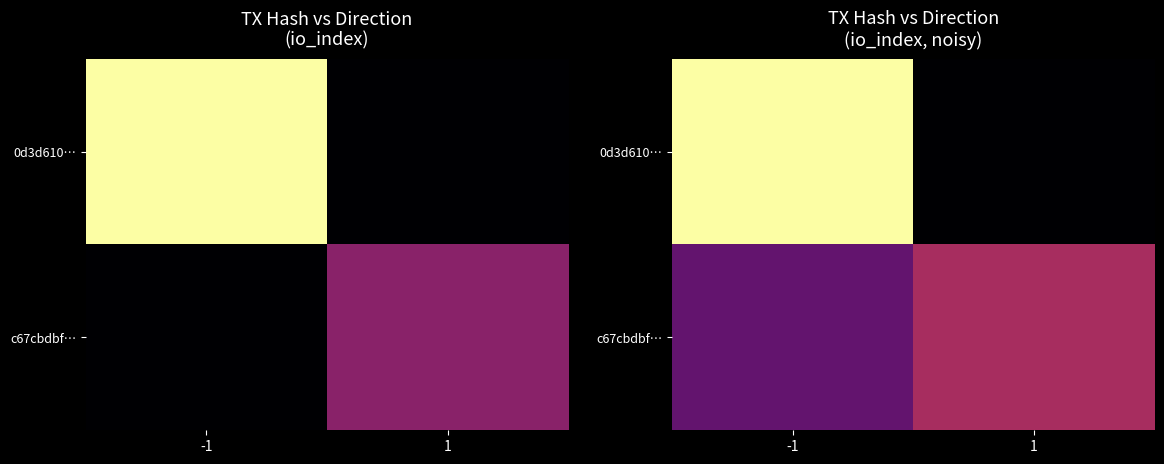

True or false: c67cbdbf… has a value of 1.3 at -1.

False